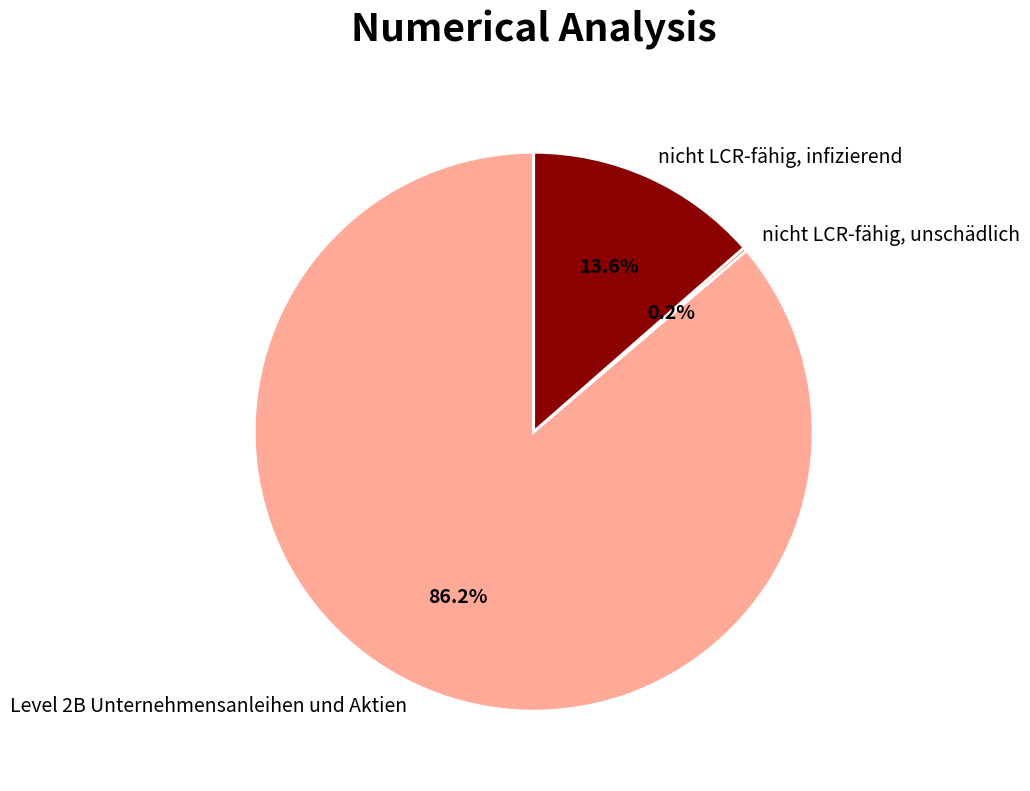

How much of the chart is everything except Level 2B Unternehmensanleihen und Aktien?

13.8%